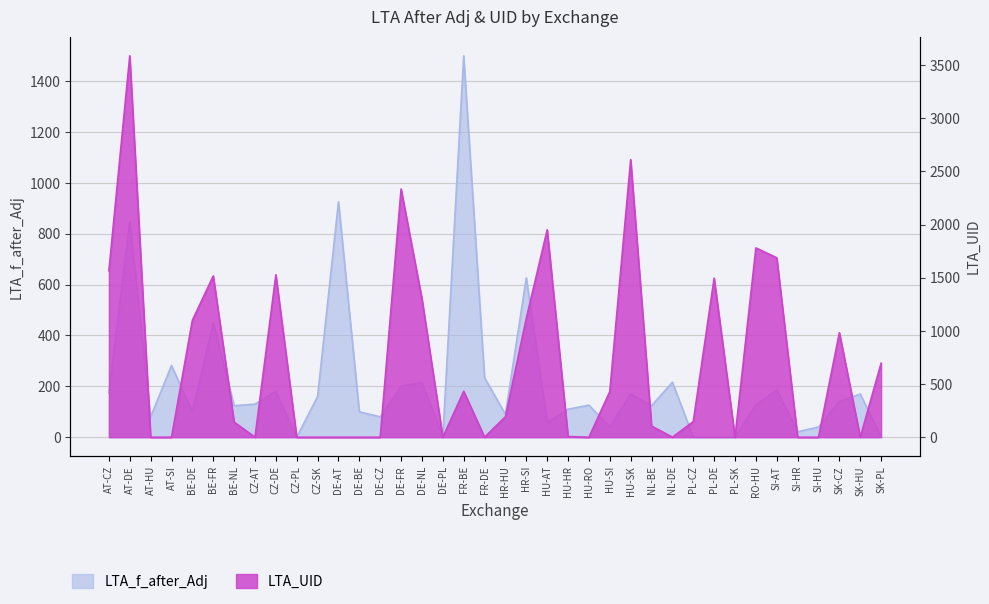

Does the chart display data point markers on the line(s)?

No